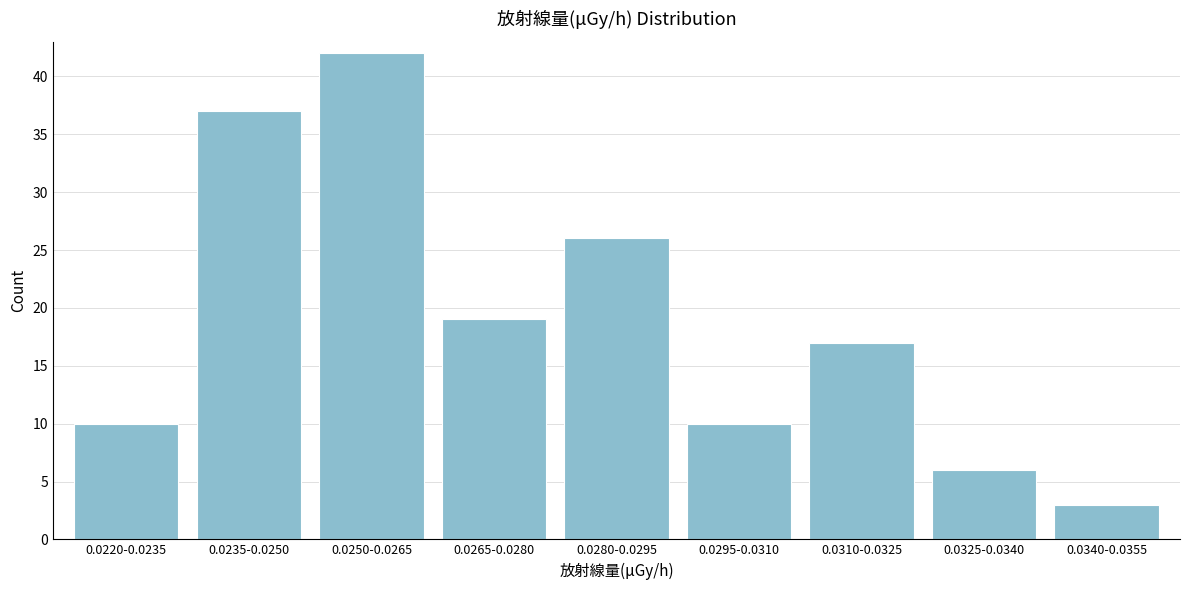

Reading left to right, extract all data points from this chart.

10	37	42	19	26	10	17	6	3